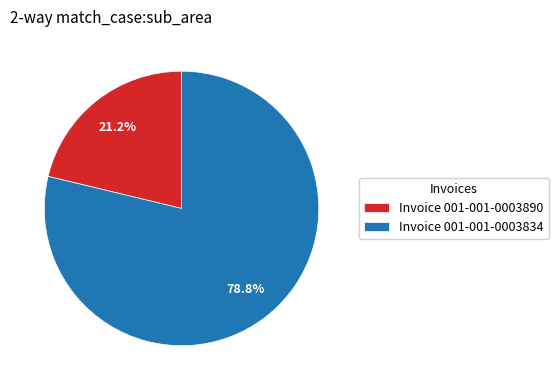

Which slice is the smallest?

Invoice 001-001-0003890